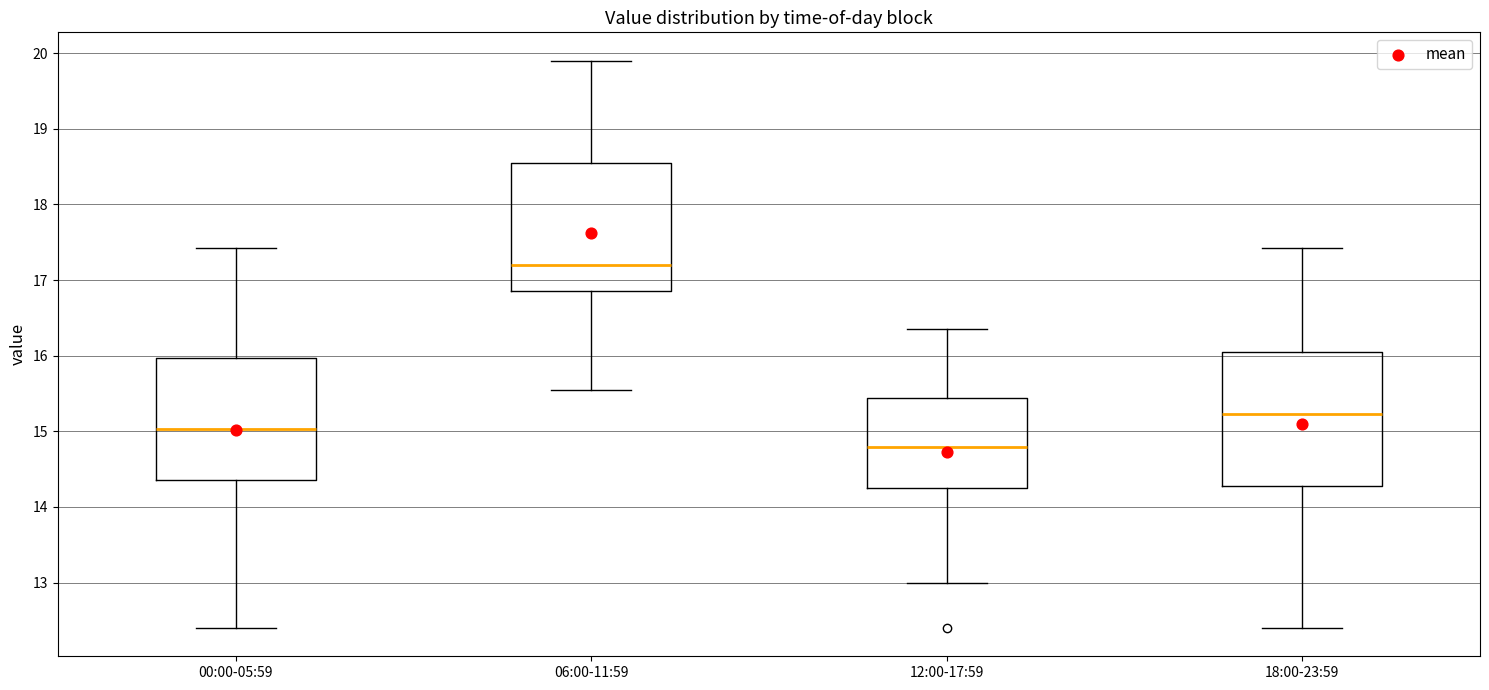

Which box has the lowest median line?

12:00-17:59